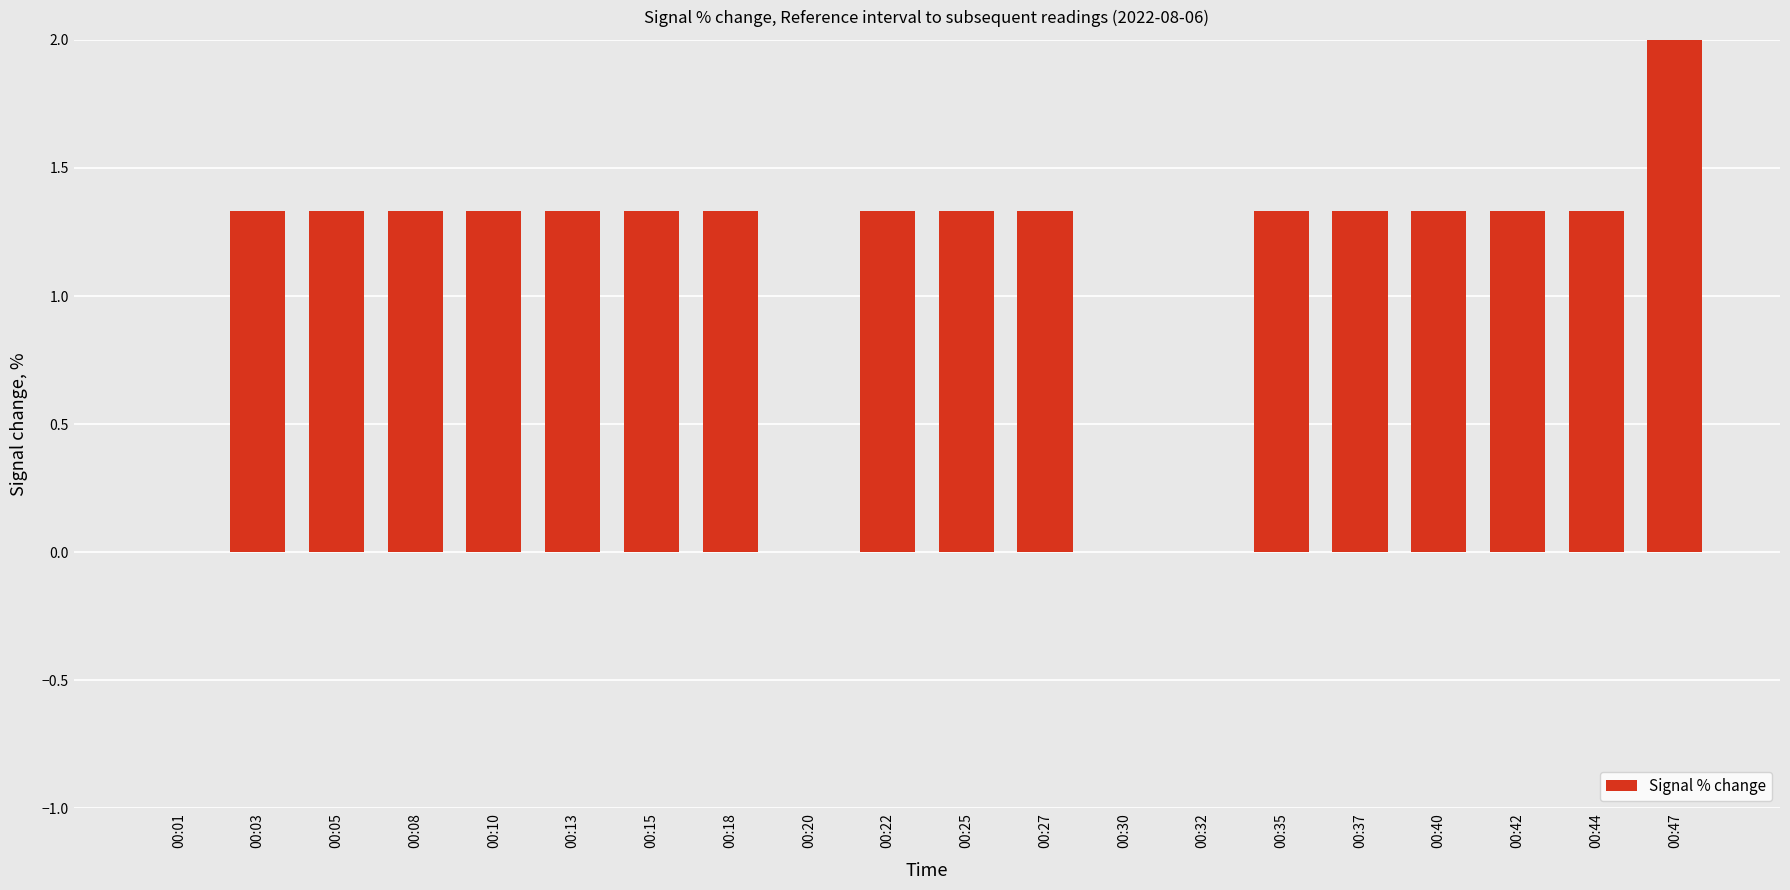

What is the value of the 19th bar from the left?

1.3